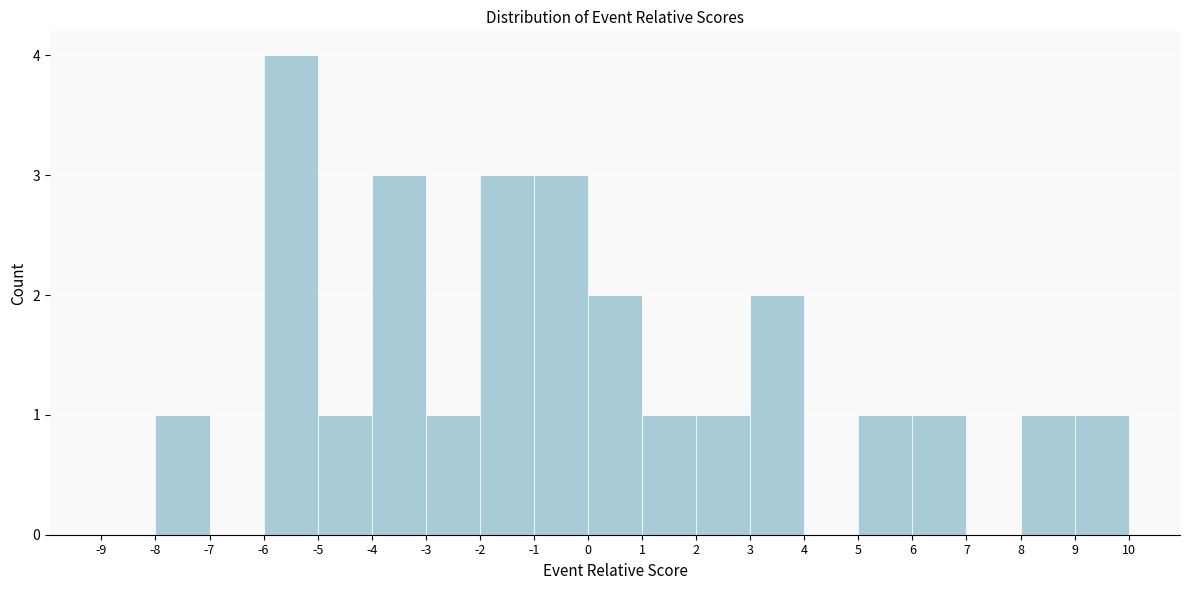

Reading left to right, list every bar in this chart as the range it spans on the x-axis followed by its height. The values are not printed on the chart, so give them approximately, as read against the axis.

-9 to -8: 0
-8 to -7: 1
-7 to -6: 0
-6 to -5: 4
-5 to -4: 1
-4 to -3: 3
-3 to -2: 1
-2 to -1: 3
-1 to 0: 3
0 to 1: 2
1 to 2: 1
2 to 3: 1
3 to 4: 2
4 to 5: 0
5 to 6: 1
6 to 7: 1
7 to 8: 0
8 to 9: 1
9 to 10: 1